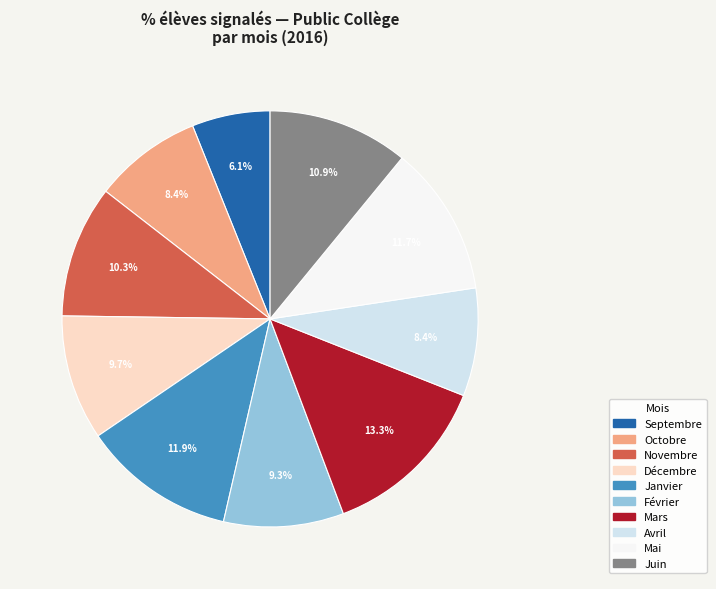

Is the sum of Janvier and Mars greater than half?

No